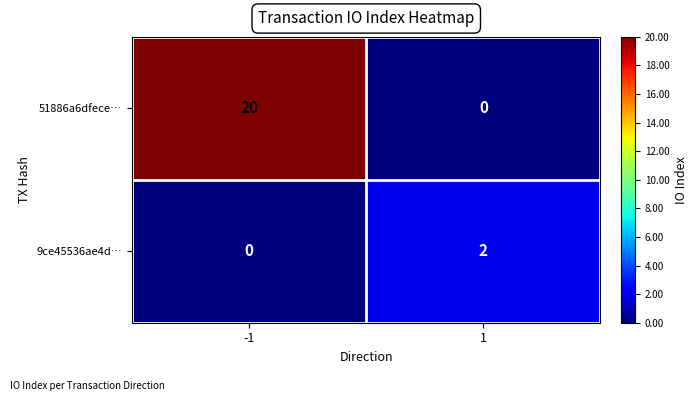

Rank the series by their maximum value, from lowest to highest.

9ce45536ae4d…, 51886a6dfece…